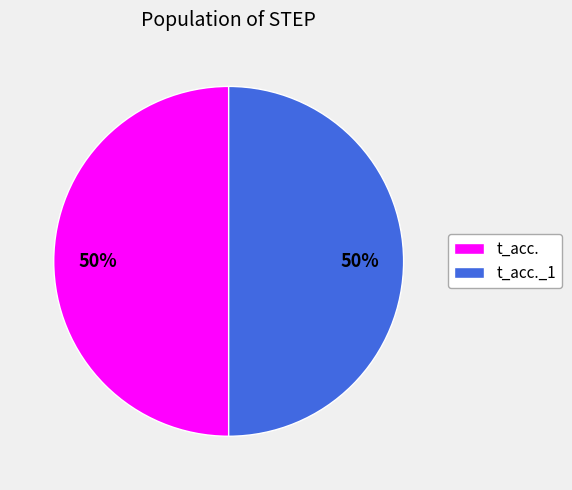

Approximately how many times larger is the value at t_acc._1 compared to t_acc.?

1.0